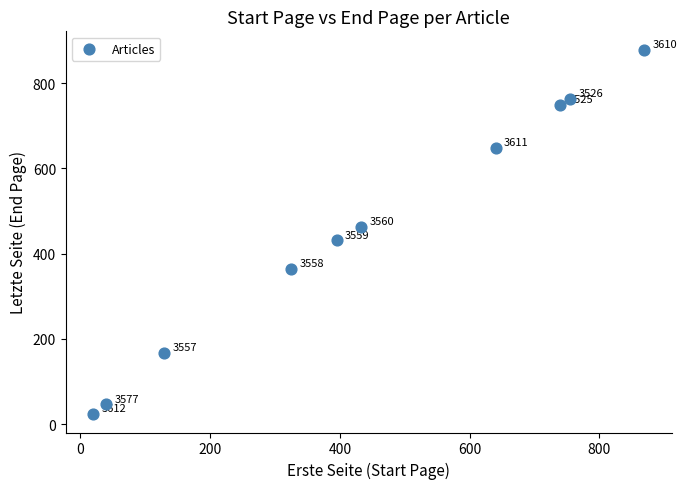

What Y value in the scatter plot is closest to 451?

463